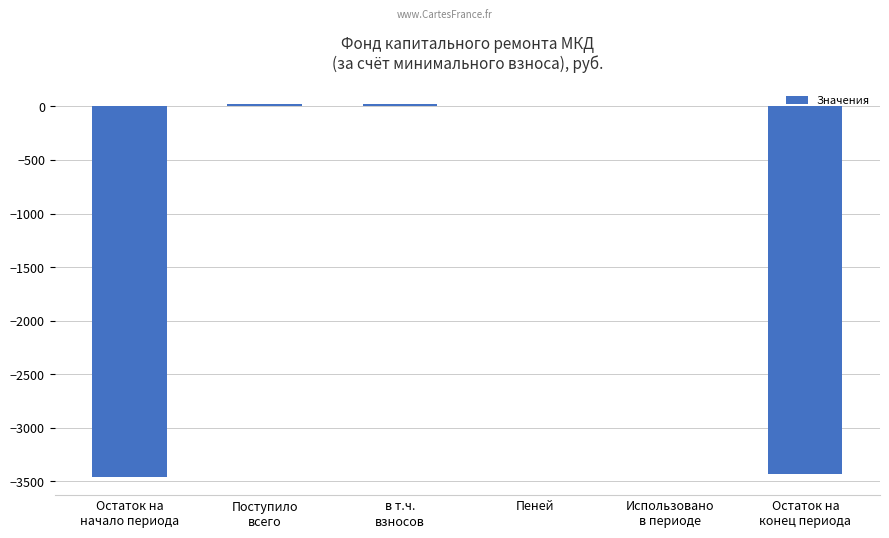

The value at Пеней is 0.0. True or false?

True